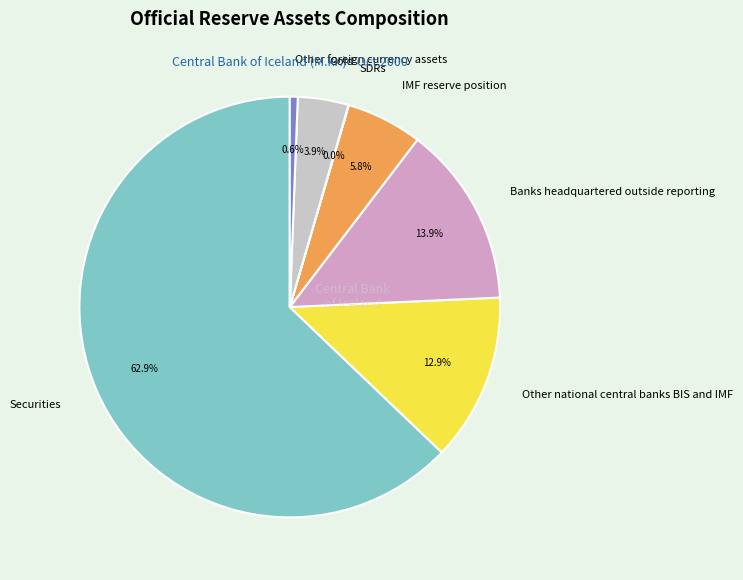

Which slice represents more than half of the pie?

Securities